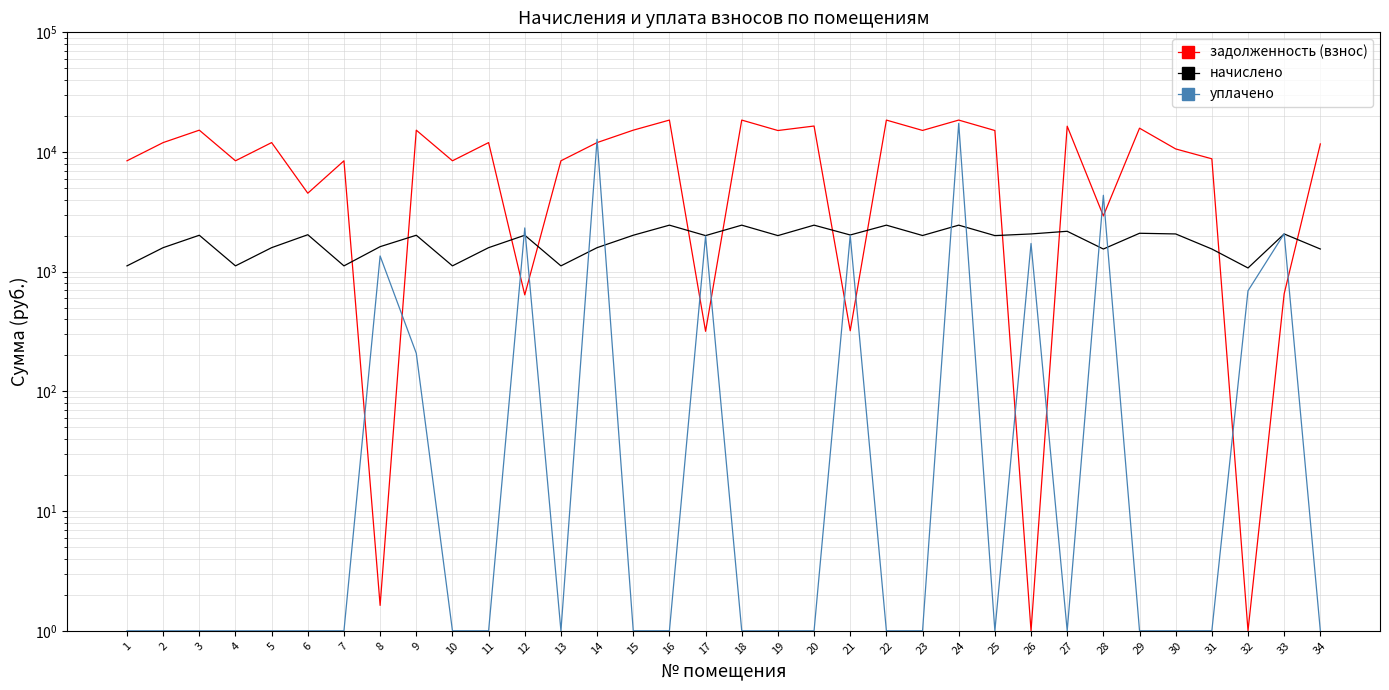

How many values in the начислено series exceed 2007?

17